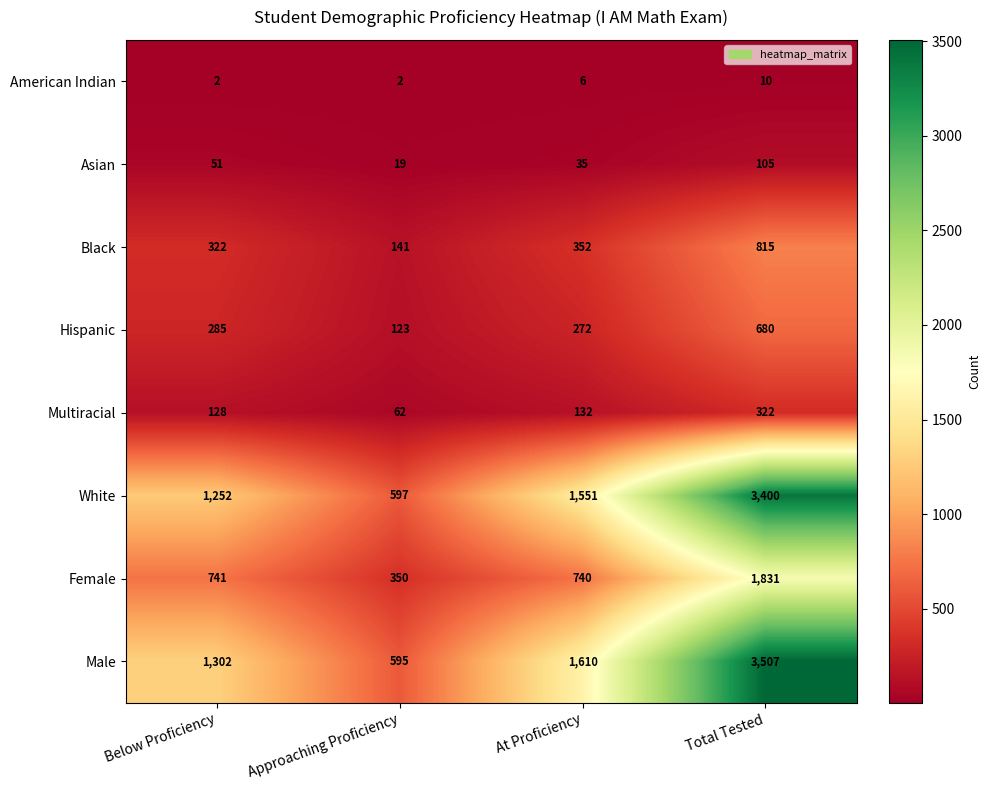

The value of Female at Below Proficiency is 370. True or false?

False